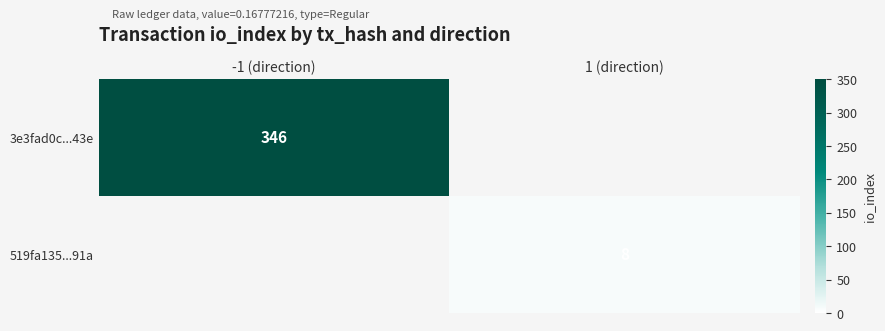

Is the value of 3e3fad0c...43e at -1 (direction) greater than the value of 519fa135...91a at 1 (direction)?

Yes